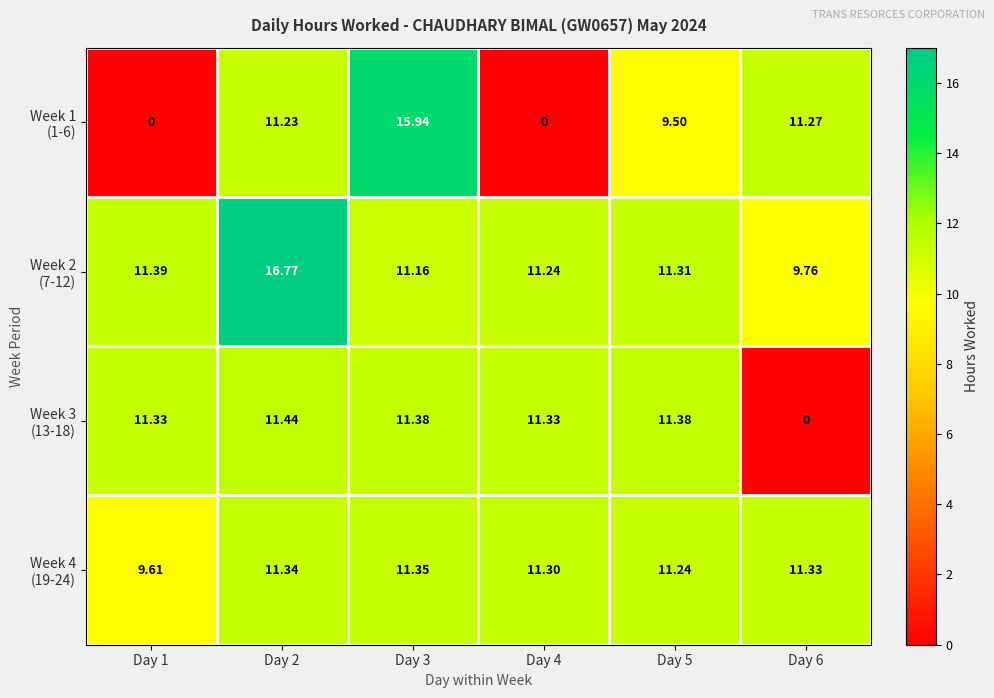

At which category is the sum across all series the highest?

Day 2